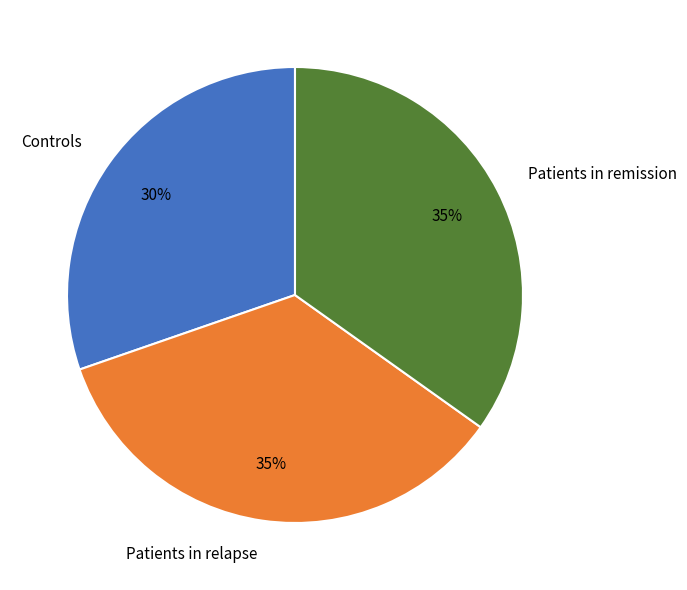

Combined, do Patients in remission and Patients in relapse account for over 50%?

Yes